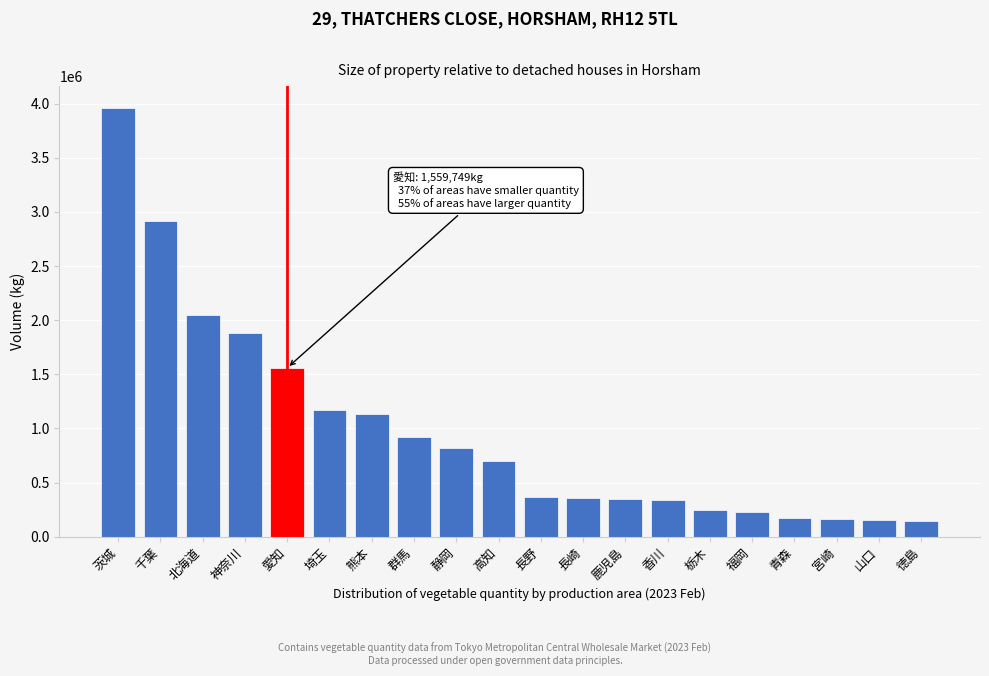

What is the change in value from 茨城 to 神奈川?

-2086472